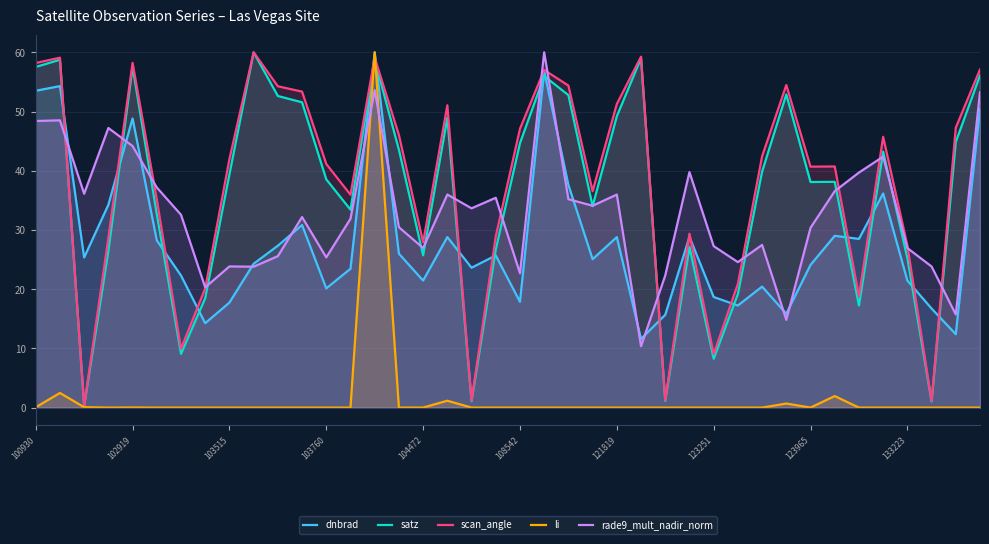

Where is rade9_mult_nadir_norm nearest to the value 35?

22